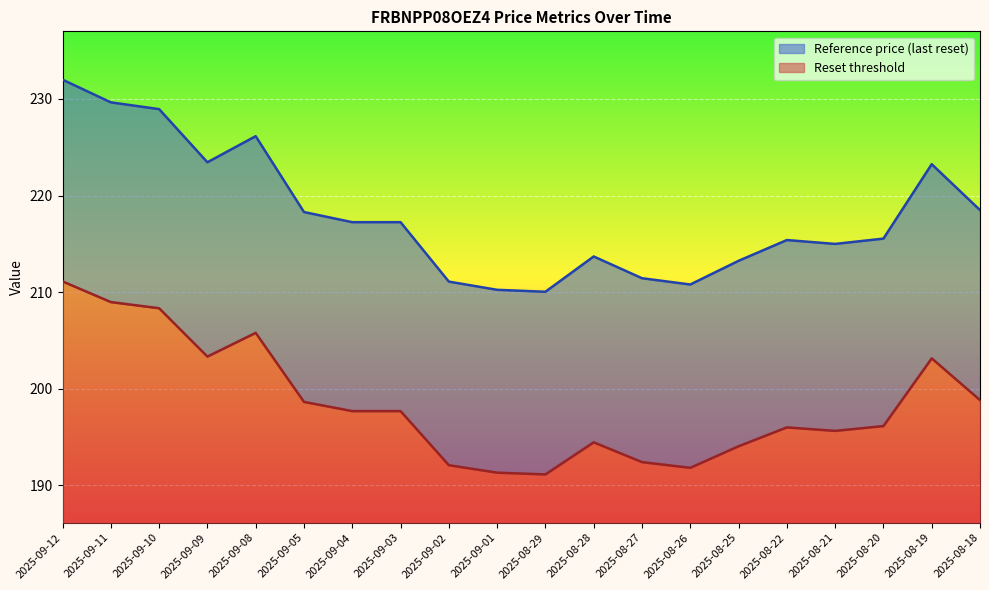

At how many categories does at least one series exceed 222?

6